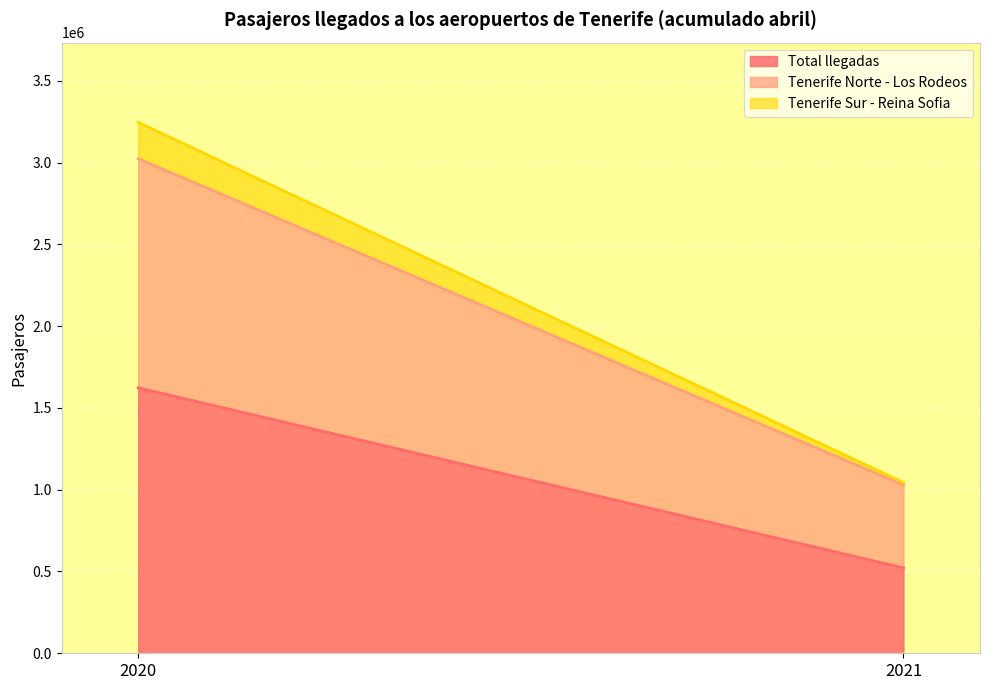

What is the average value of the Tenerife Sur - Reina Sofia series?

118967